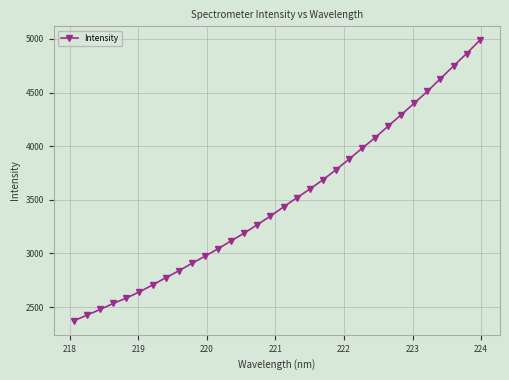

What is the average value?

3492.8